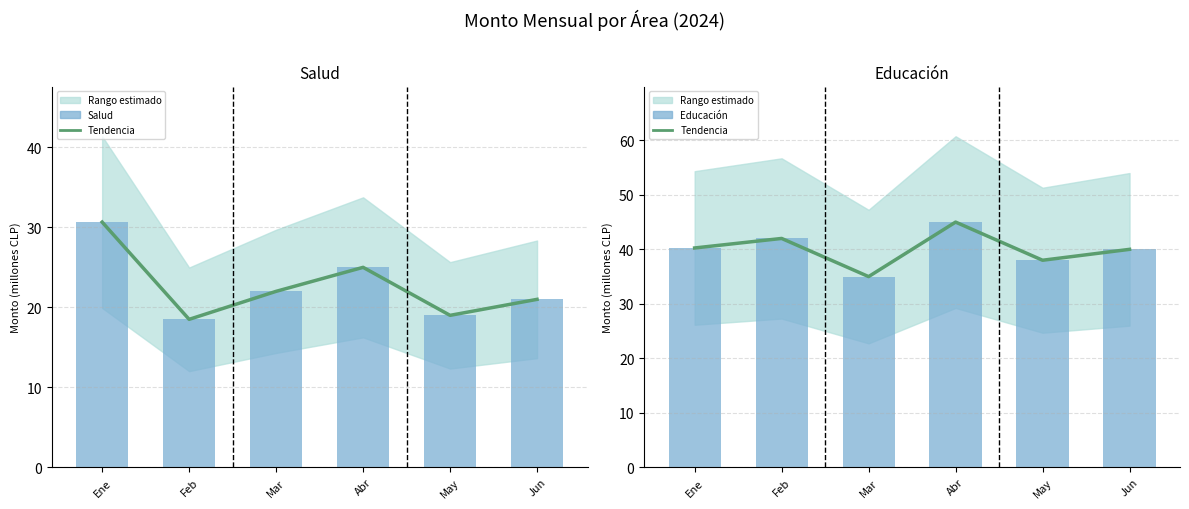

At how many categories does at least one series exceed 27?

6